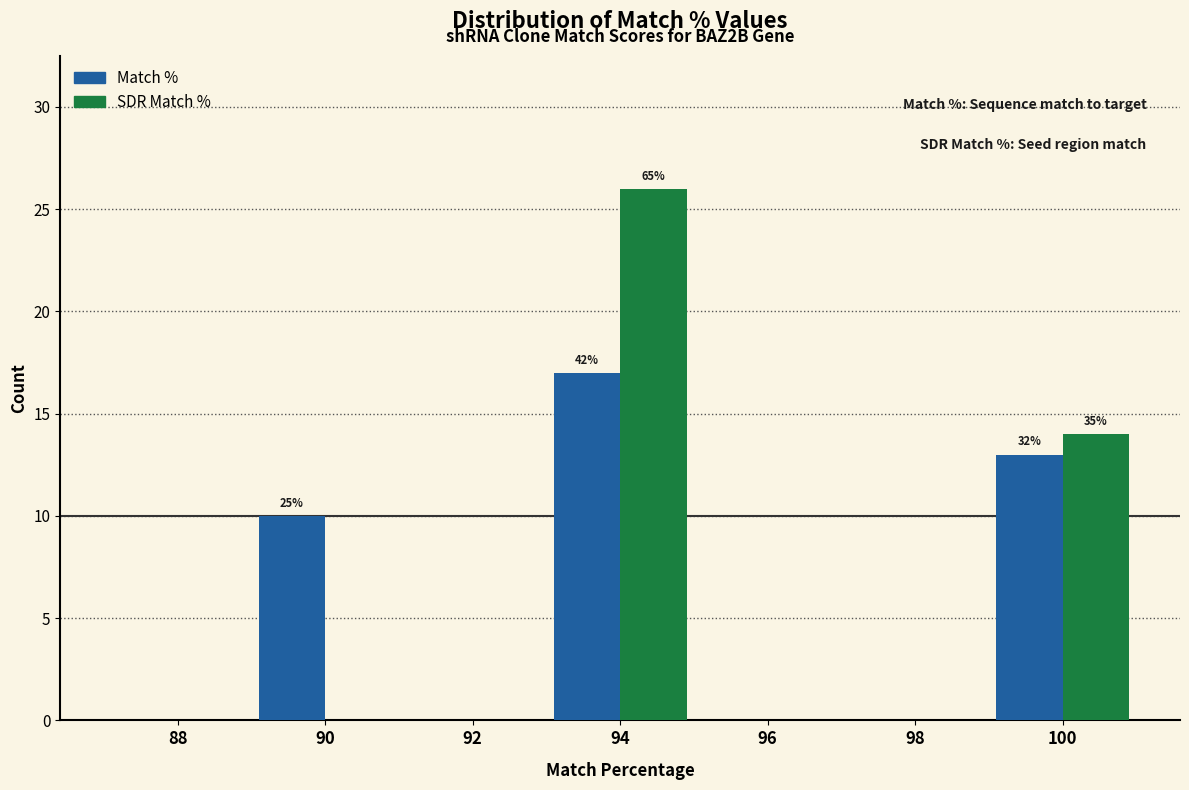

Reading left to right, list all the values displayed in this chart.

Match %: 88=0	90=10	92=0	94=17	96=0	98=0	100=13
SDR Match %: 88=0	90=0	92=0	94=26	96=0	98=0	100=14